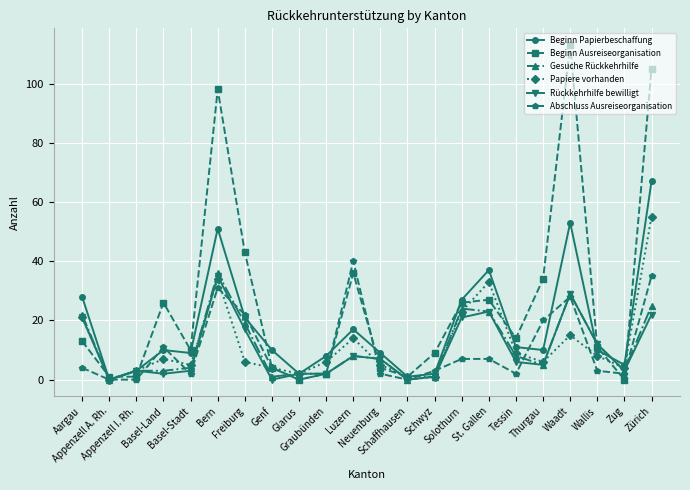

At how many categories does at least one series exceed 63?

3